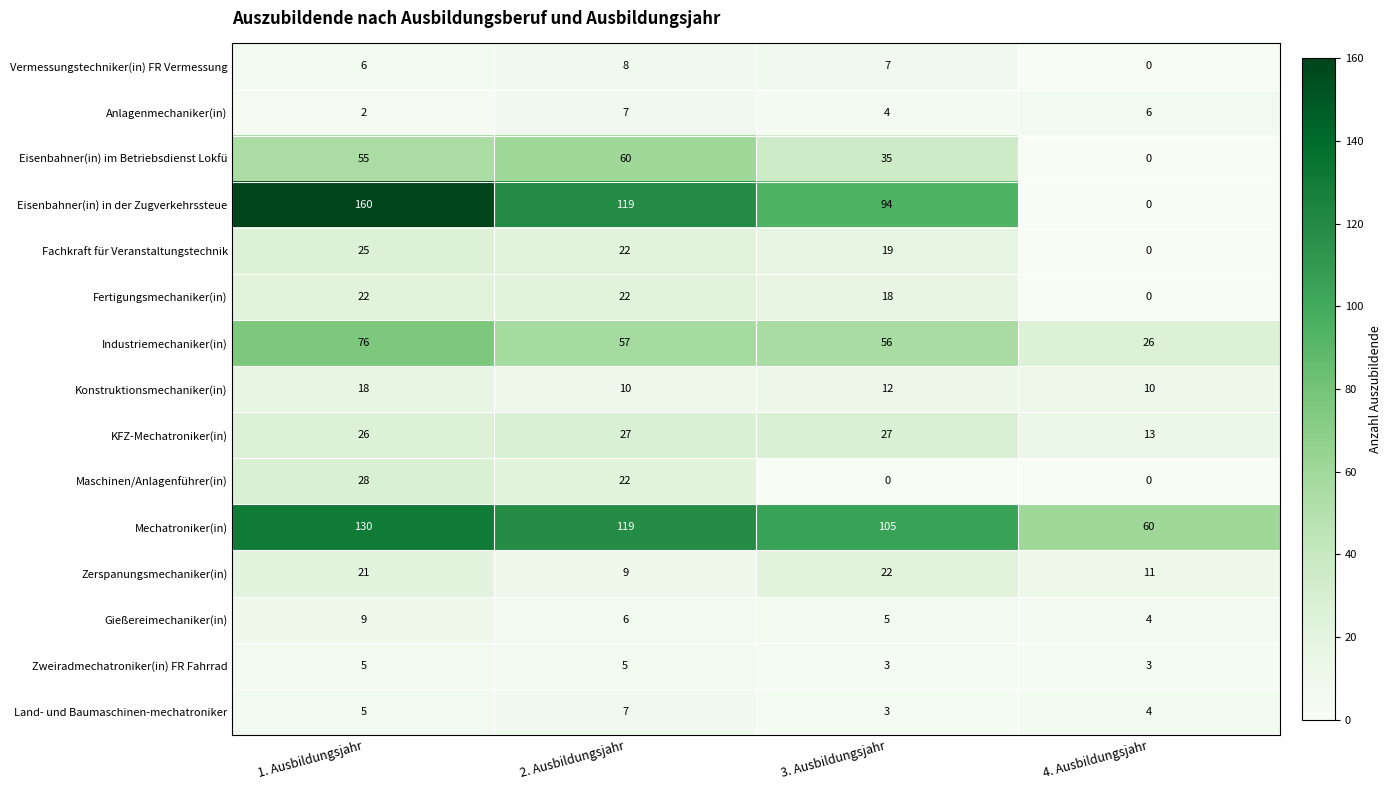

Which category has the lowest value in the Gießereimechaniker(in) series?

4. Ausbildungsjahr